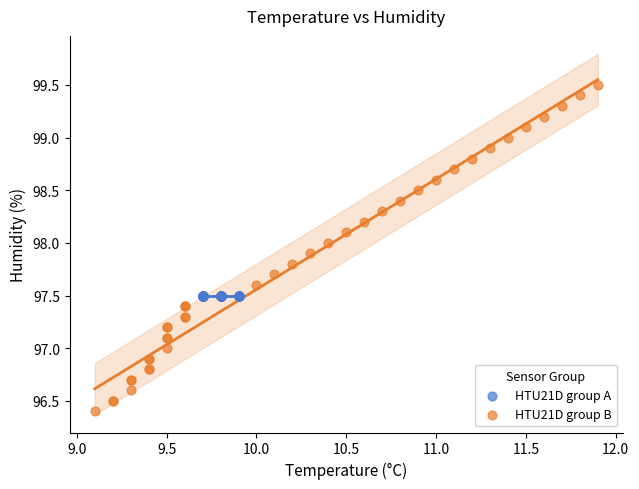

What are all the series names shown in the legend?

HTU21D group A, HTU21D group B